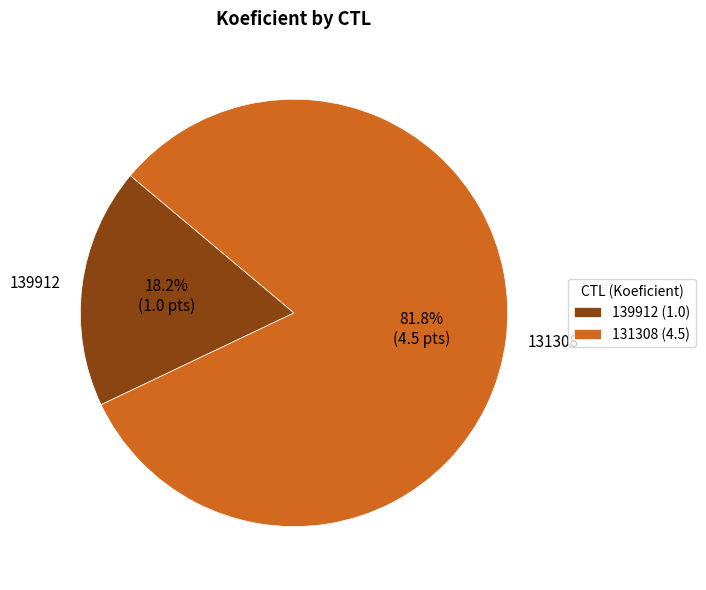

To the nearest percent, what is the difference between the 139912 and 131308 slice percentages?

64%